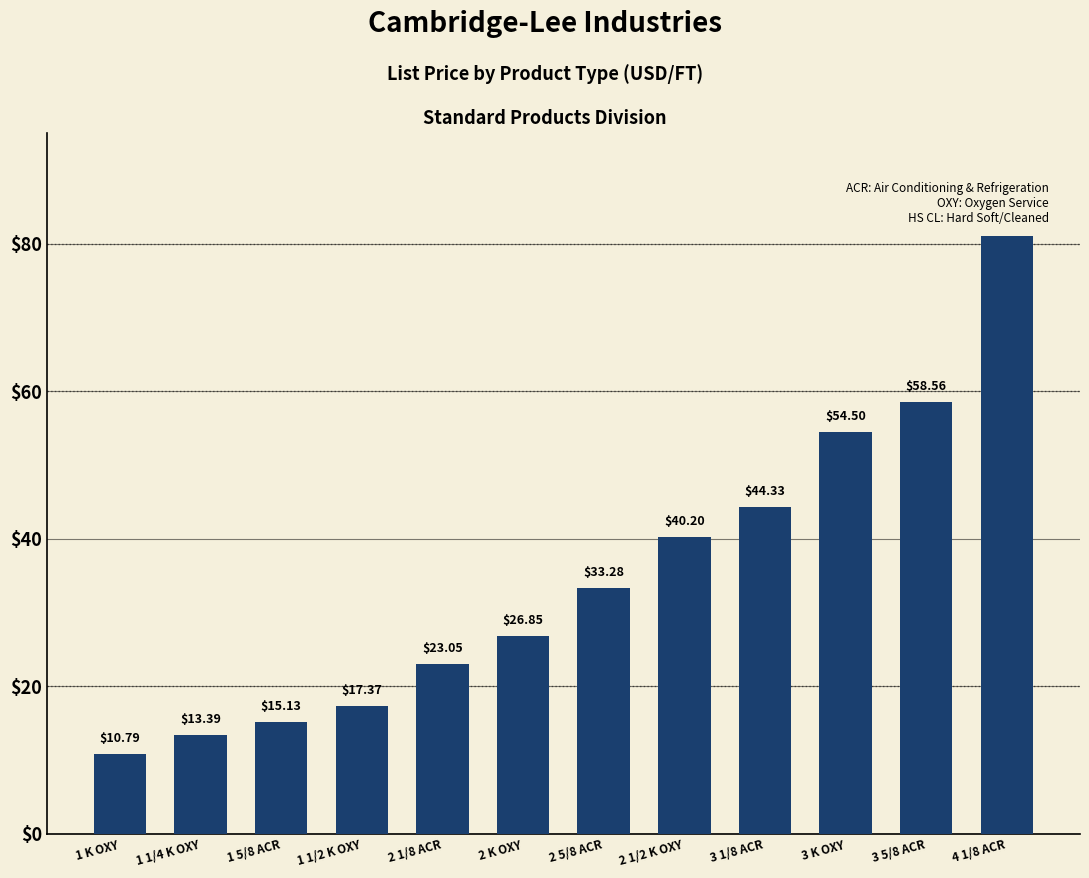

Reading left to right, extract all data points from this chart.

10.8	13.4	15.1	17.4	23.1	26.9	33.3	40.2	44.3	54.5	58.6	81.0